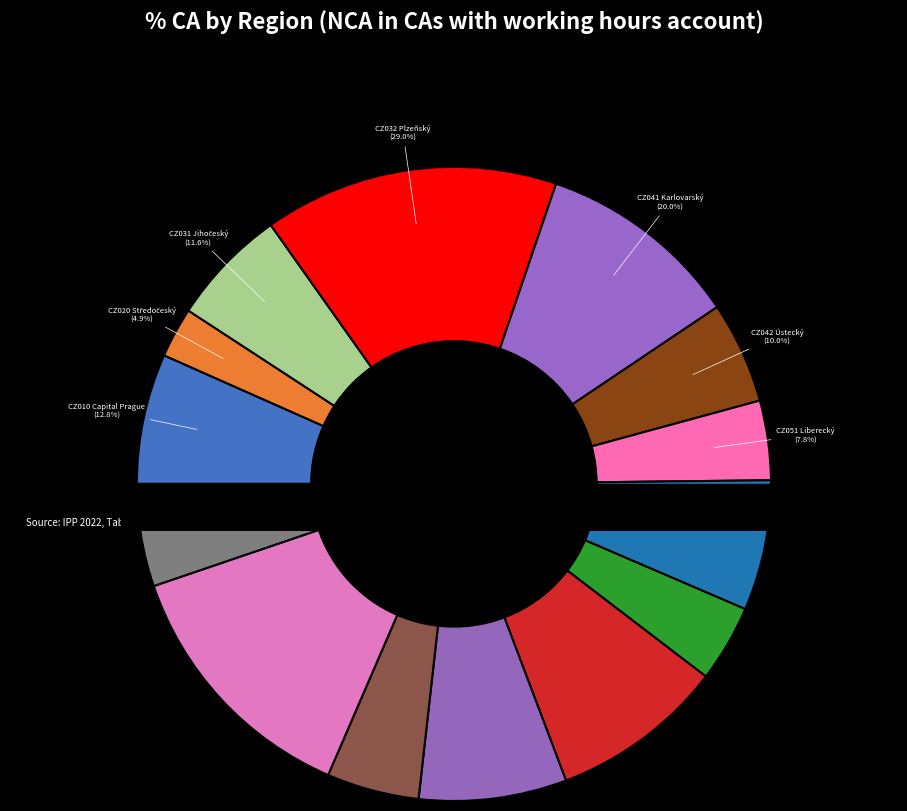

Rank the categories by value from lowest to highest.

CZ020 Středočeský, CZ053 Pardubický, CZ051 Liberecký, CZ071 Olomoucký, CZ042 Ústecký, CZ080 Moravskoslezský, CZ031 Jihočeský, CZ010 Capital Prague, CZ052 Královéhradecký, CZ062 Jihomoravský, CZ061 Vysočina, CZ041 Karlovarský, CZ072 Zlínský, CZ032 Plzeňský